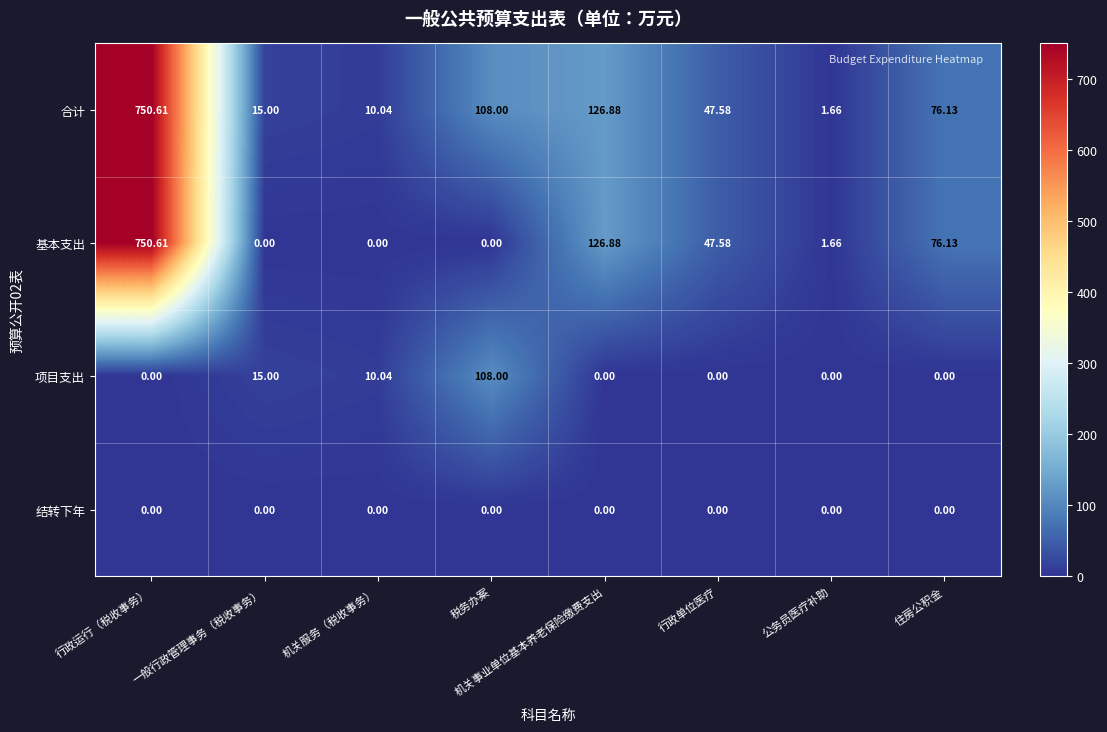

At which category is the sum across all series the highest?

行政运行（税收事务）